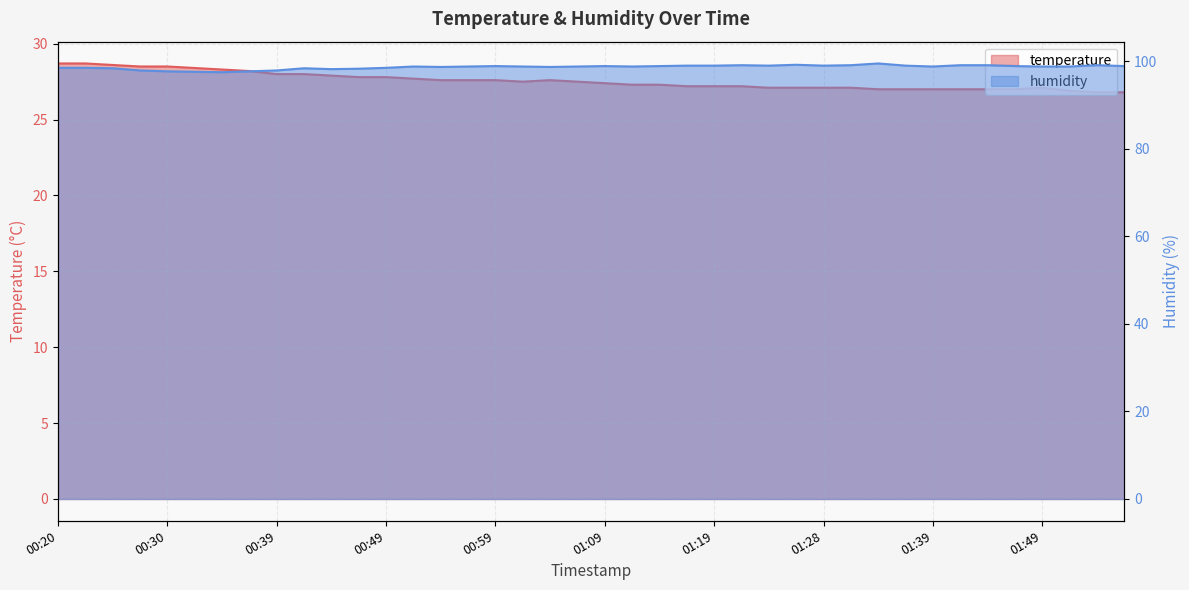

What is the difference between the maximum and minimum values in the humidity series?

2.0